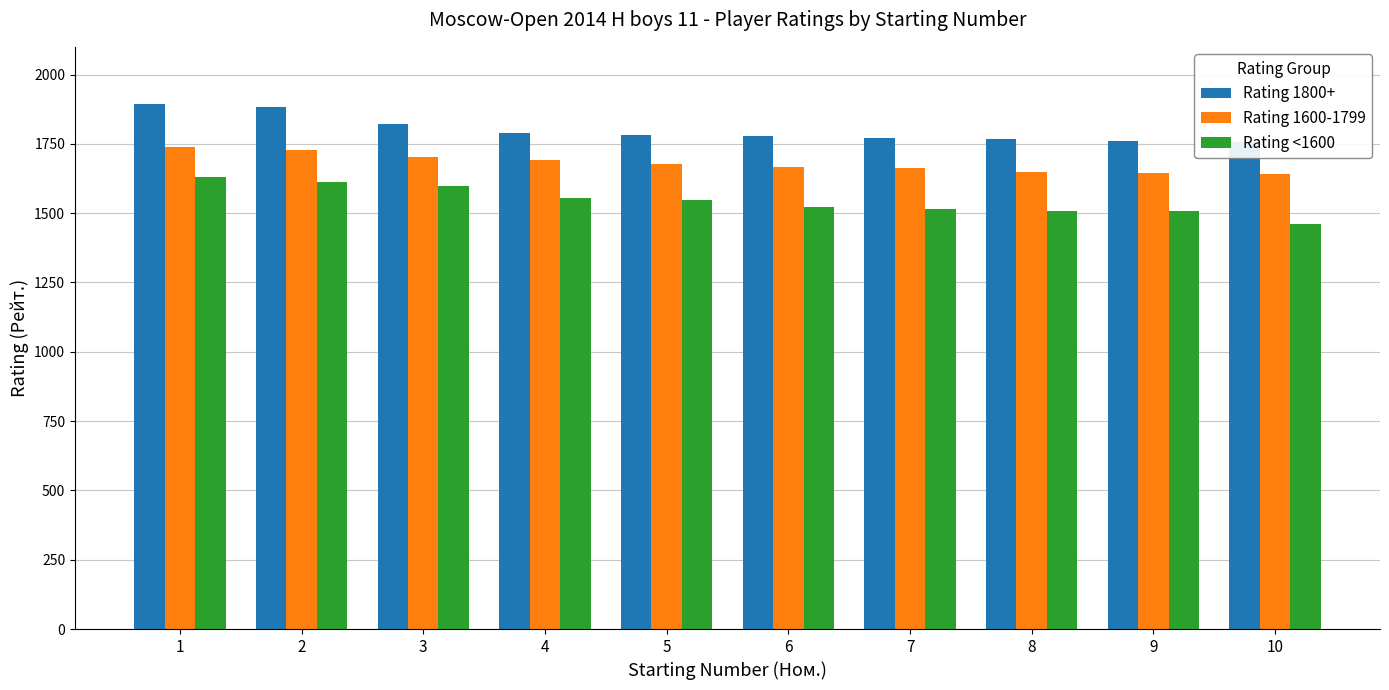

What is the difference between the second highest and second lowest values in the Rating <1600 series?

104